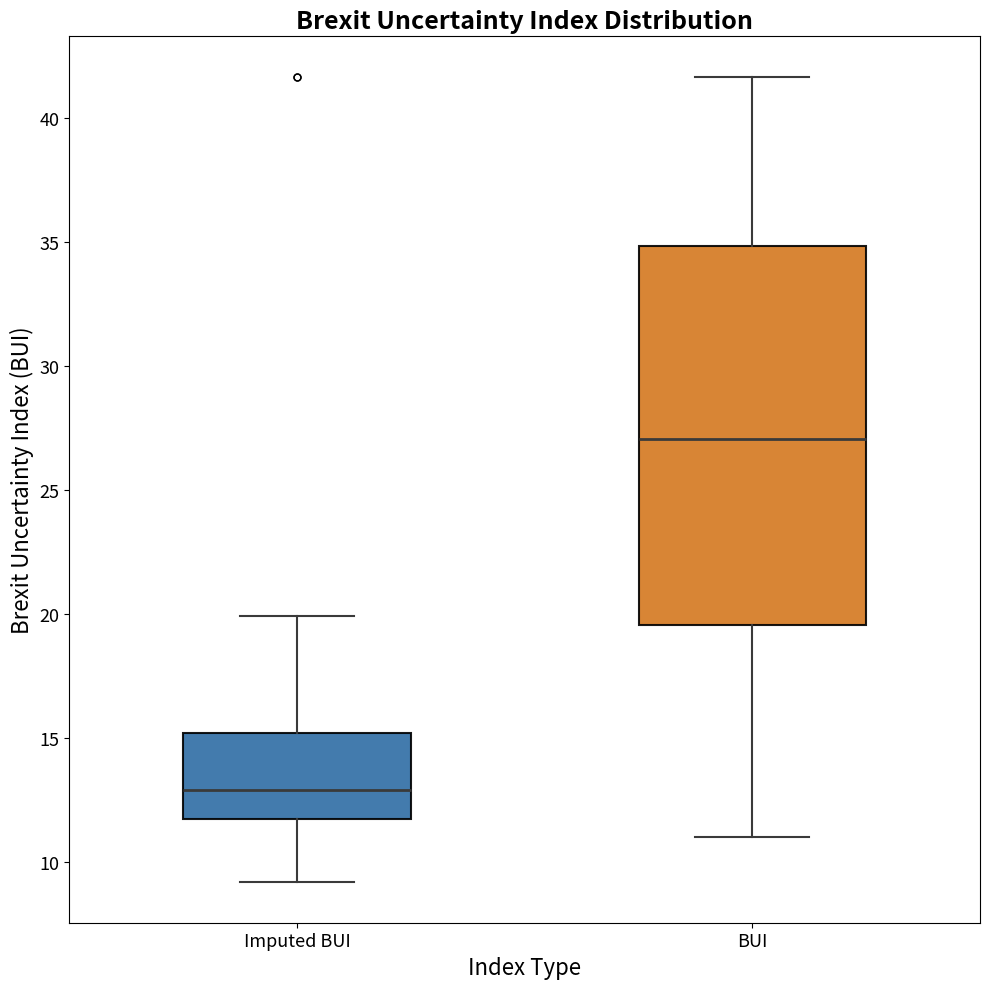

Where is the upper edge of the box for Imputed BUI on the y-axis? The values are not printed on the chart, so give them approximately, as read against the axis.

15.0